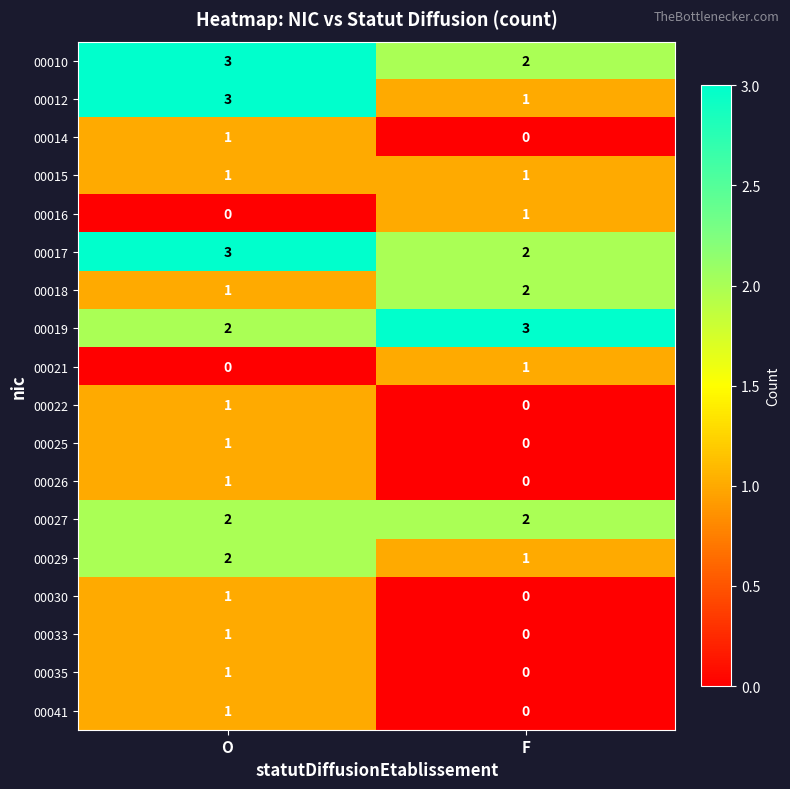

At which label does 00041 reach its minimum?

F